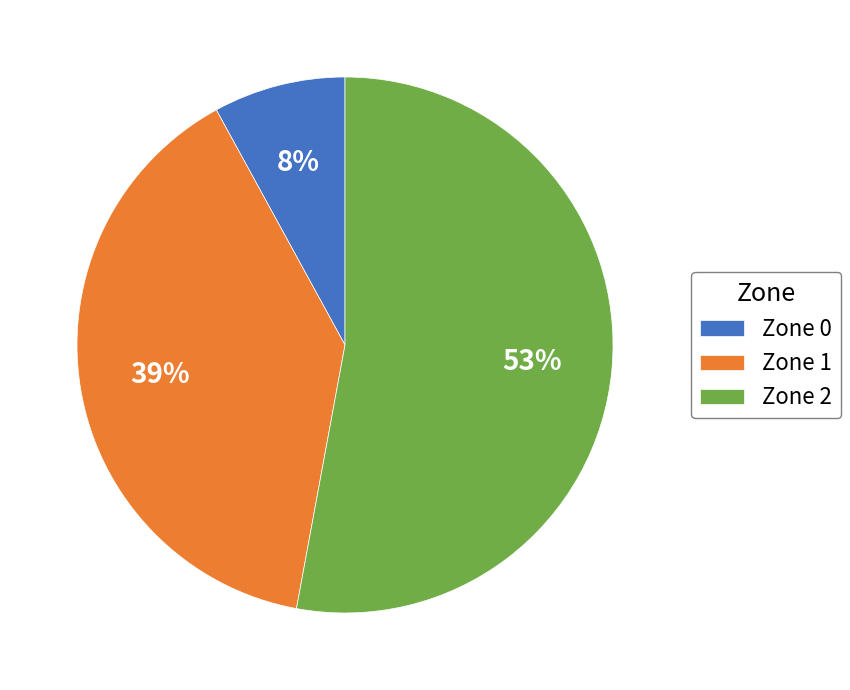

To the nearest percent, what is the combined percentage of Zone 0 and Zone 1?

47%